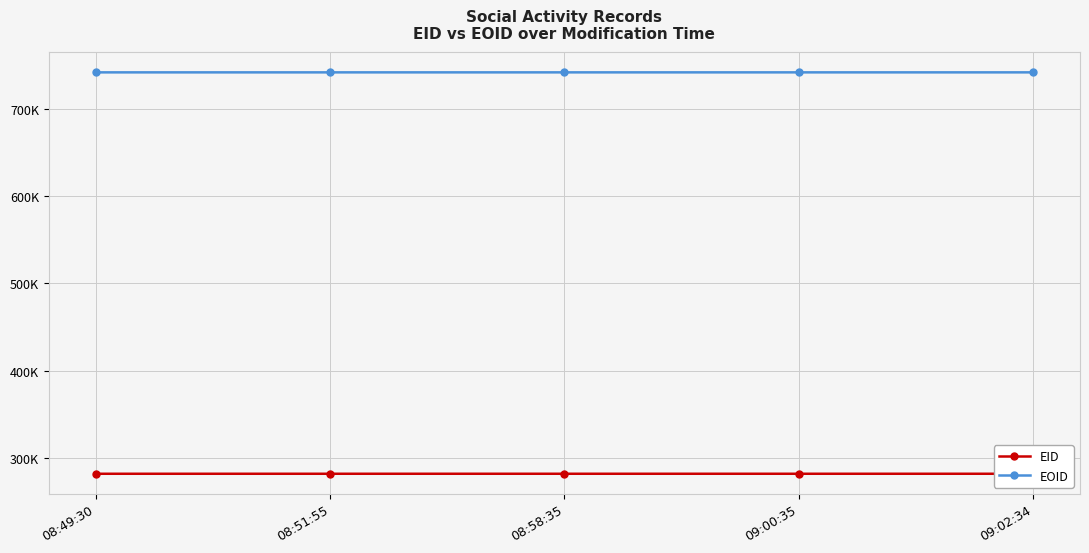

True or false: EID and EOID intersect in this chart.

False